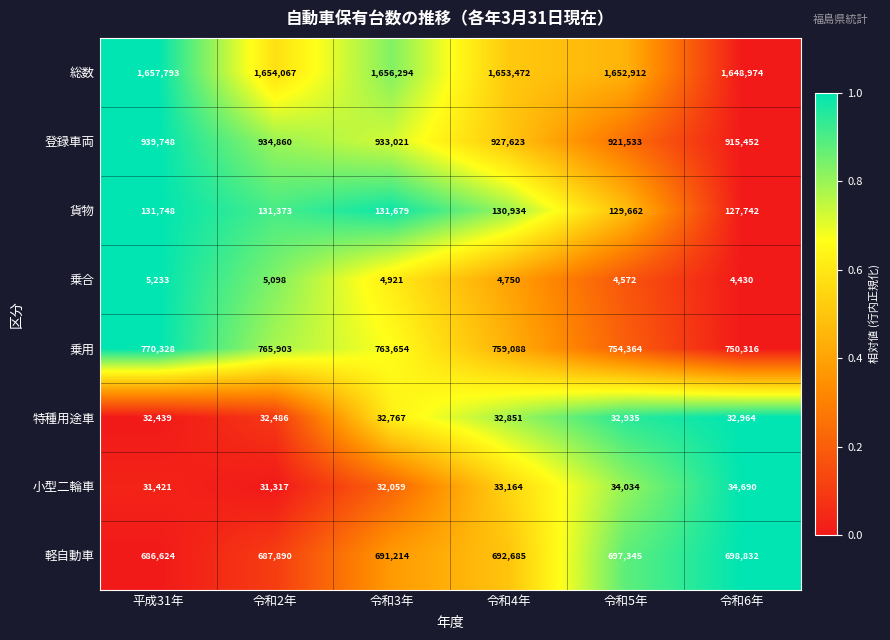

What is the sum of all 乗合 values?

29004